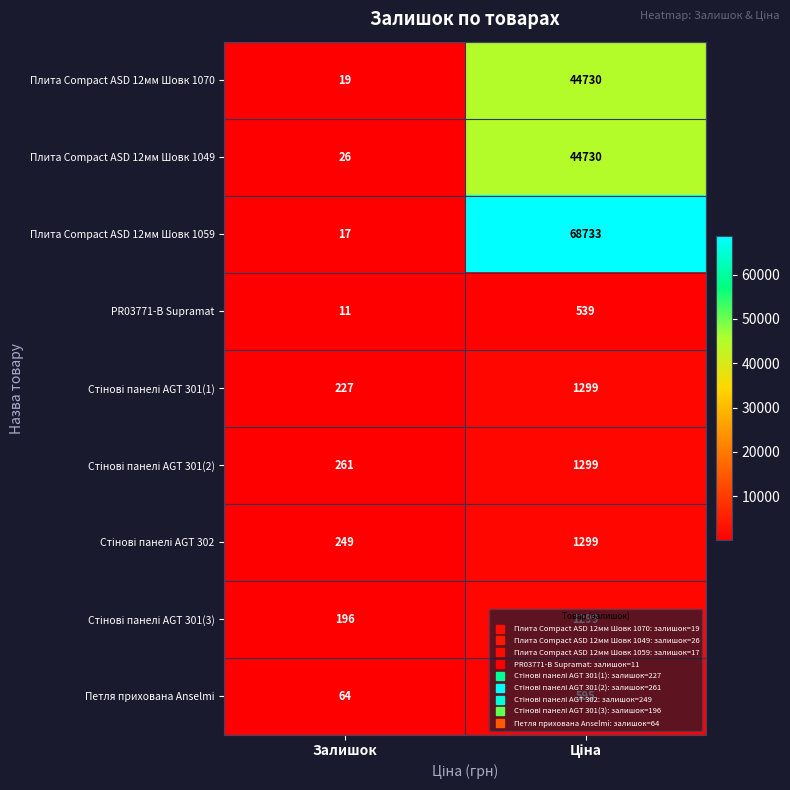

Count the number of data series in this chart.

9